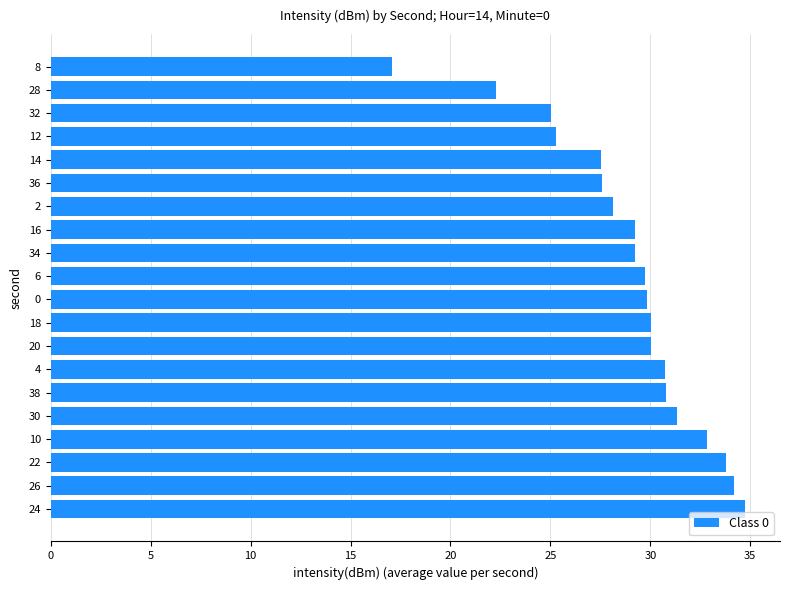

What is the difference between the maximum and second lowest values?

12.5